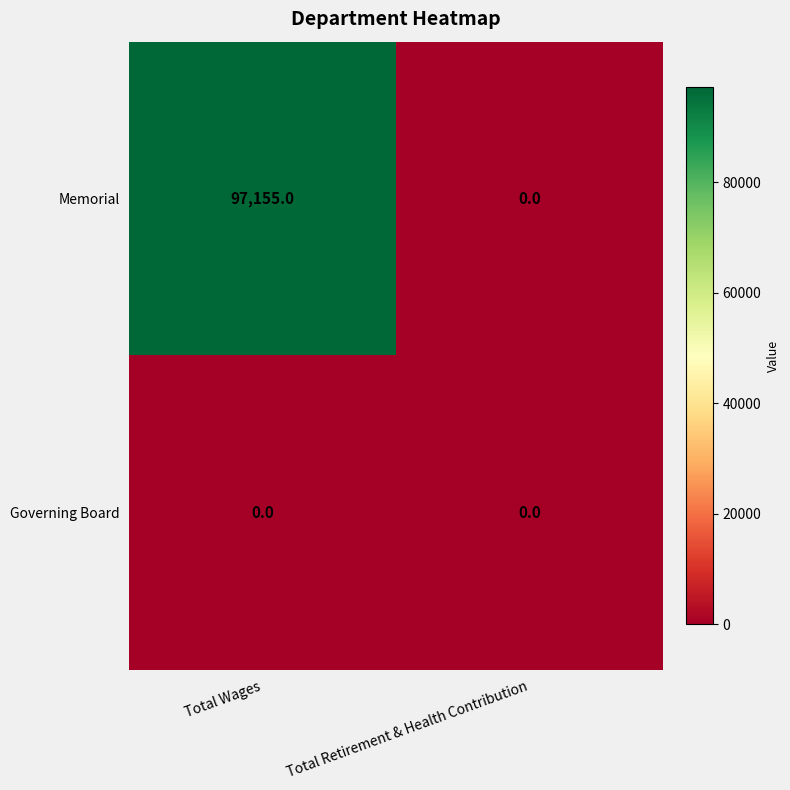

Which series has the largest range (max minus min)?

Memorial